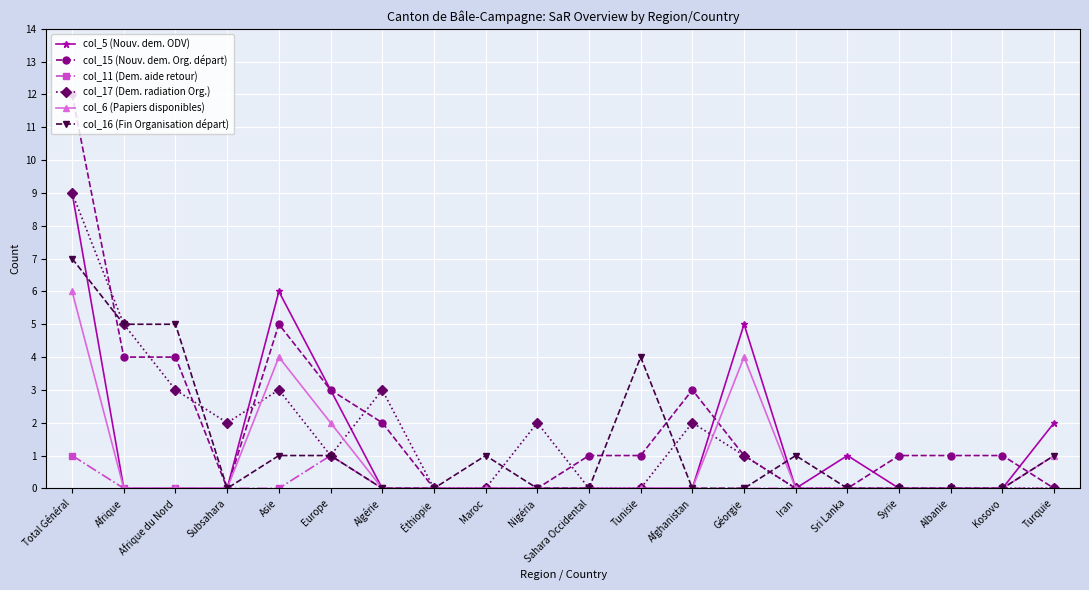

What is the spread (max minus min) of values at Asie?

6